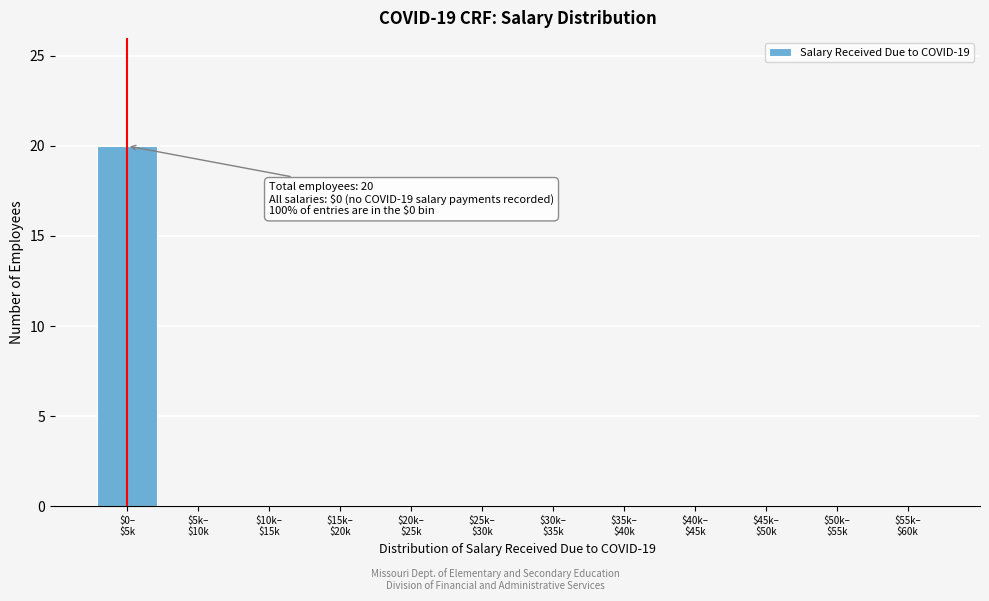

What is the sum of all values?

20